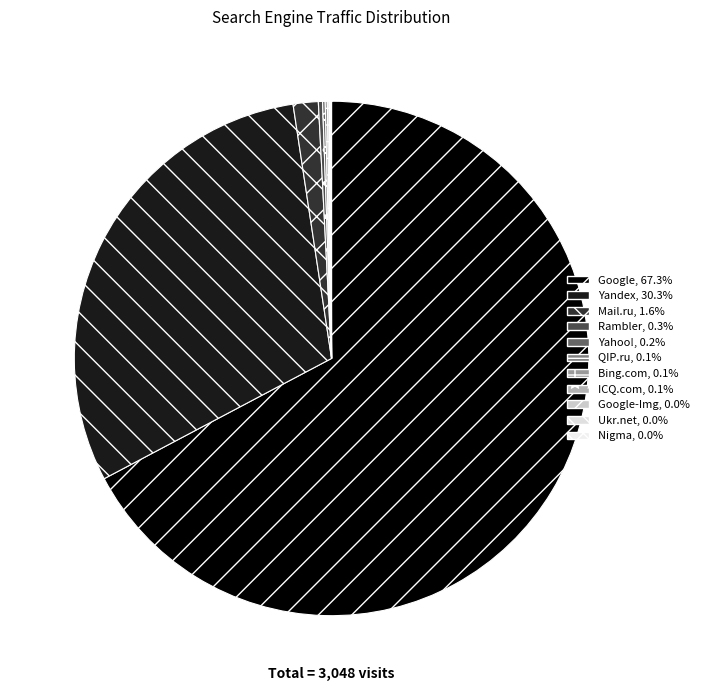

How many slices are in this pie chart?

11